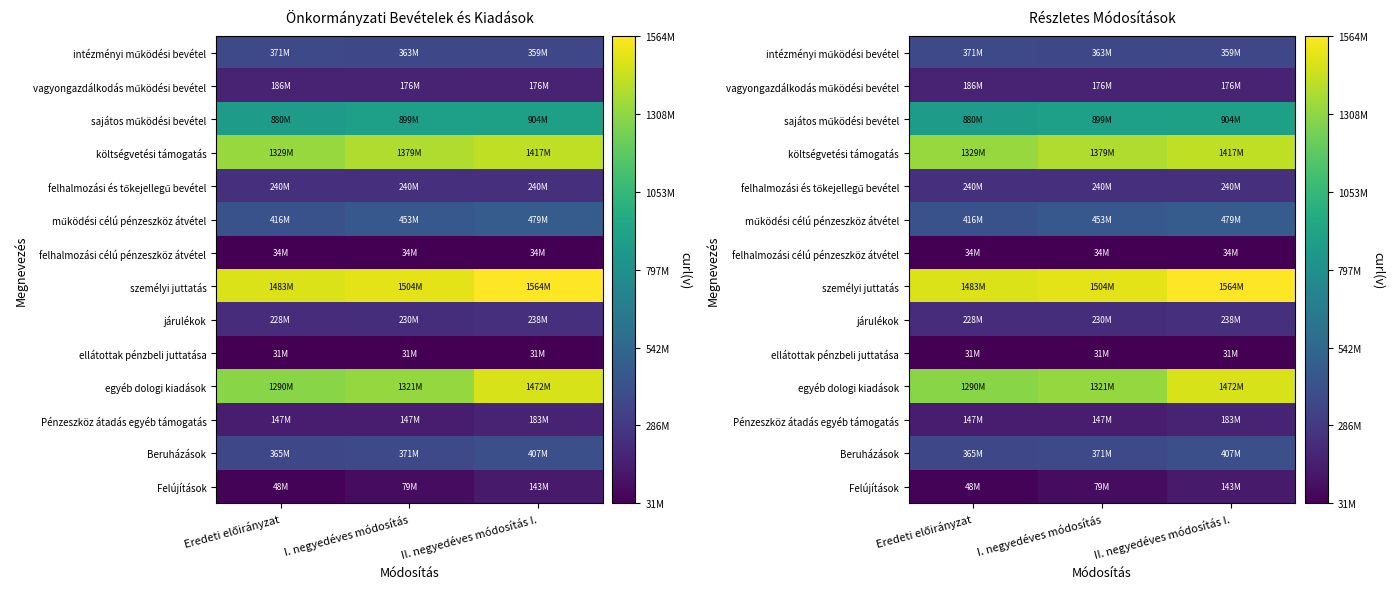

At which label does Beruházások reach its minimum?

Eredeti előirányzat